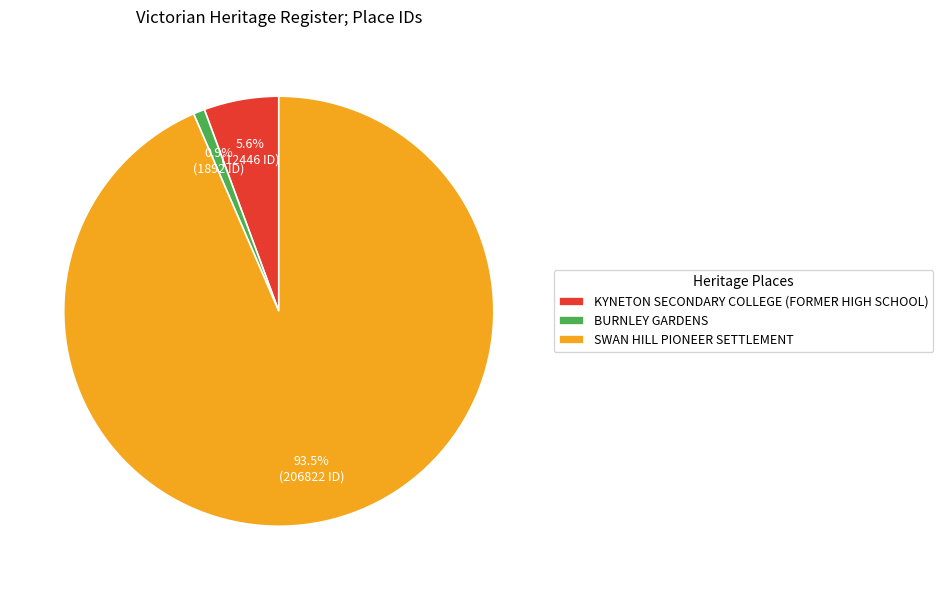

The KYNETON SECONDARY COLLEGE (FORMER HIGH SCHOOL) slice represents 6% of the pie. True or false?

True